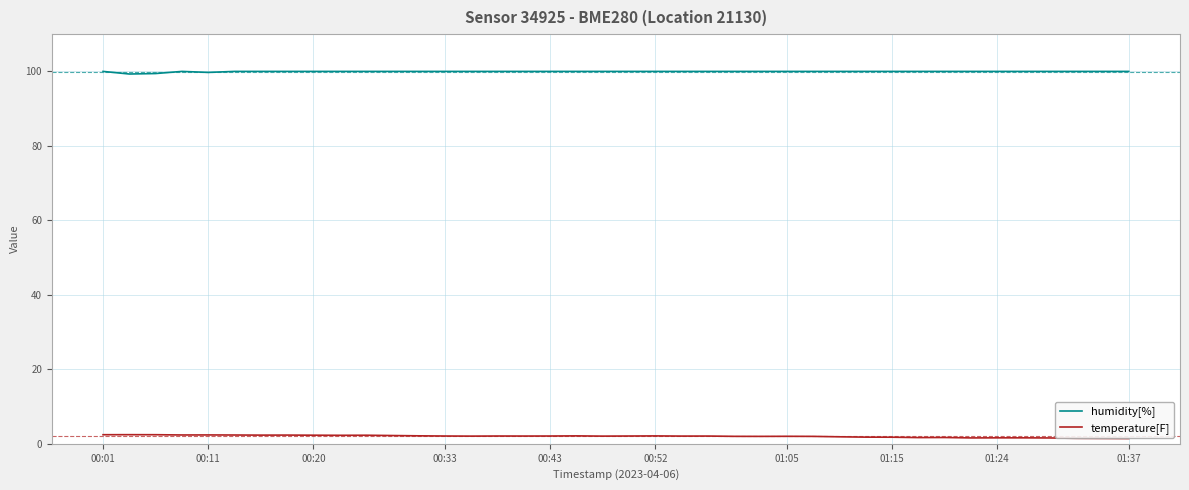

What is the smallest value displayed?

1.4